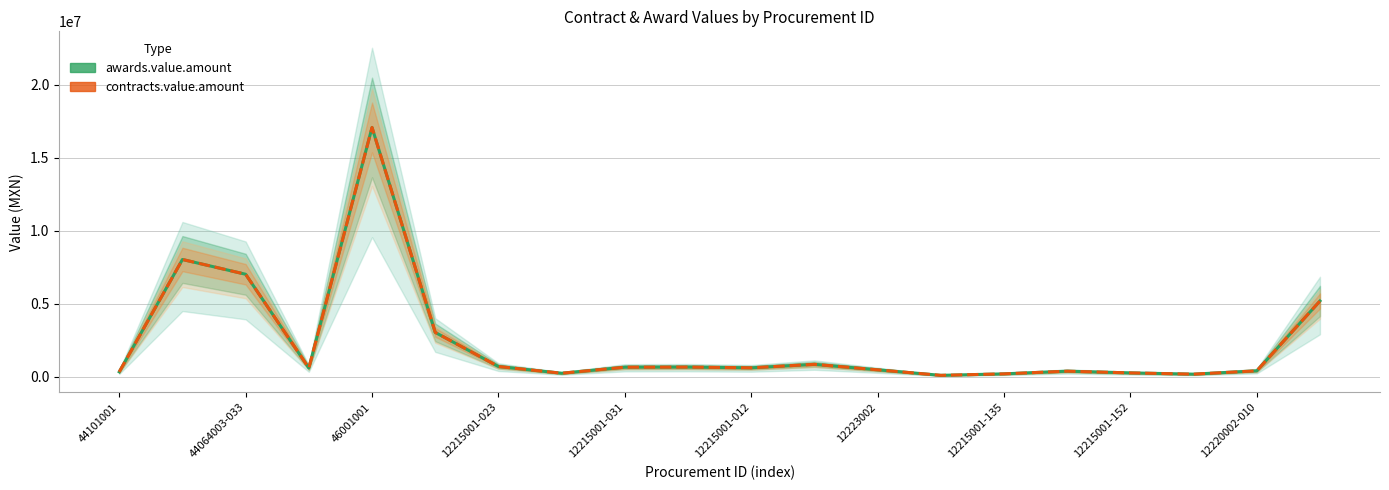

The value of awards.value.amount at 13 is 93215.0. True or false?

True